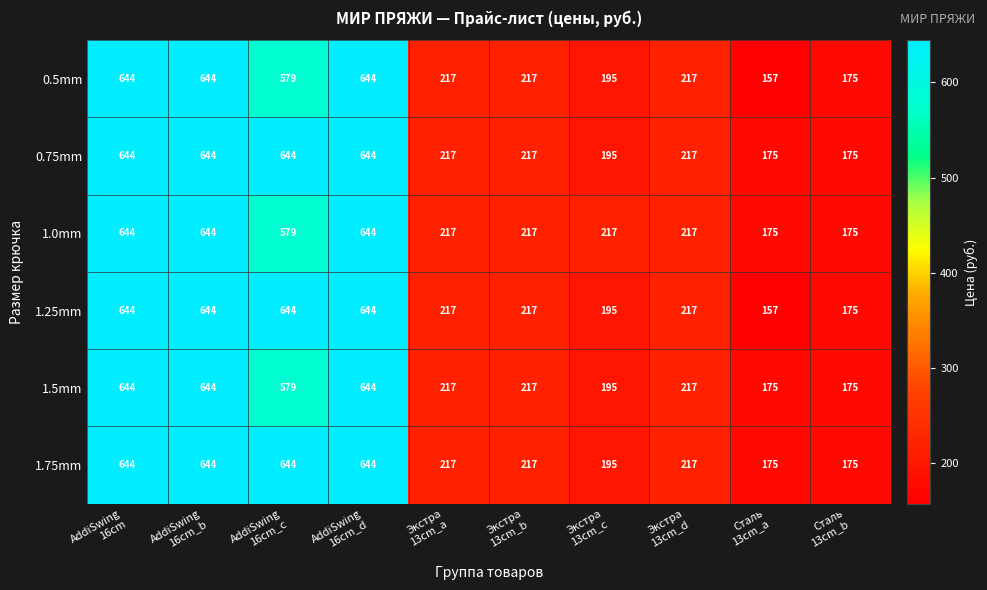

What is the average value of the 1.0mm series?

373